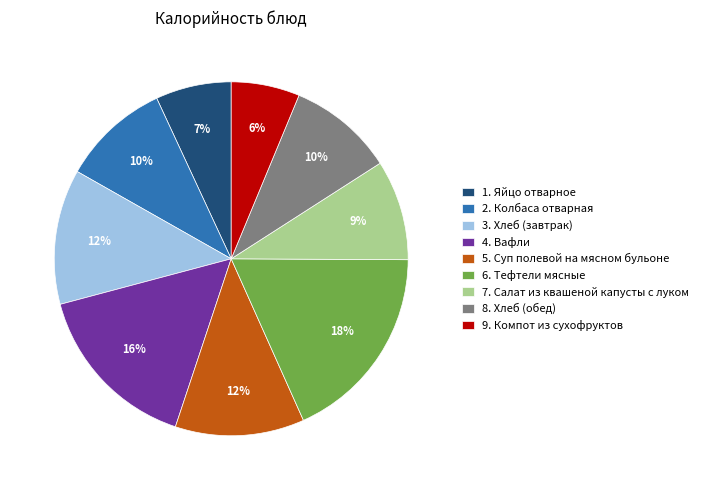

Do 1. Яйцо отварное and 3. Хлеб (завтрак) together represent more than half of the pie?

No